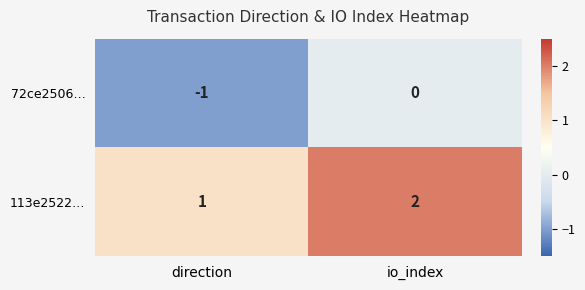

The 113e2522… series shows 3 at io_index. True or false?

False